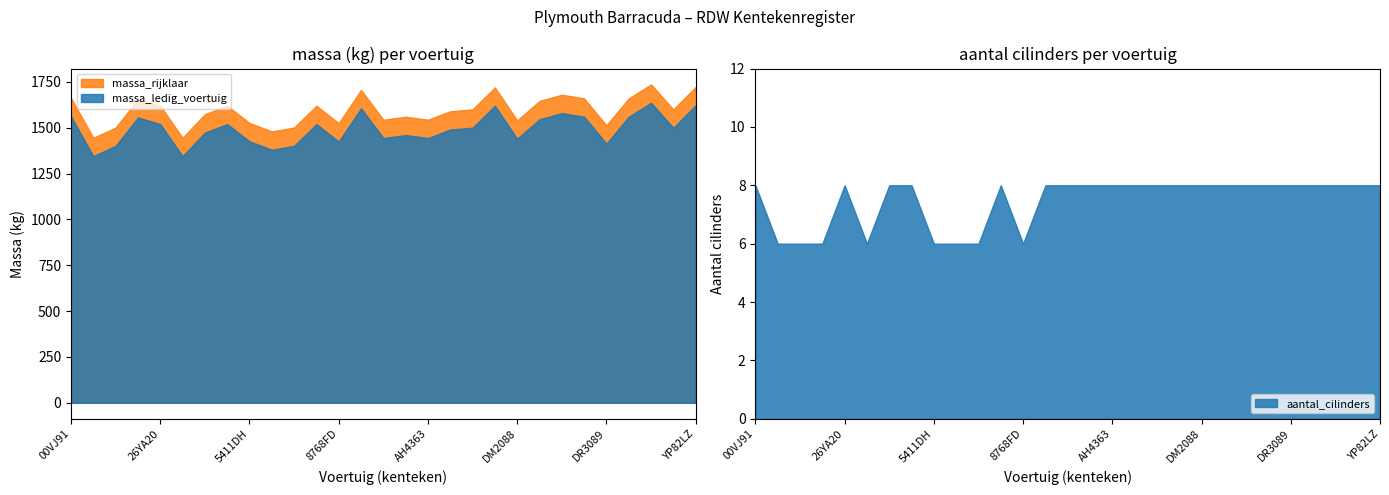

At which label is aantal_cilinders closest to 7?

00VJ91